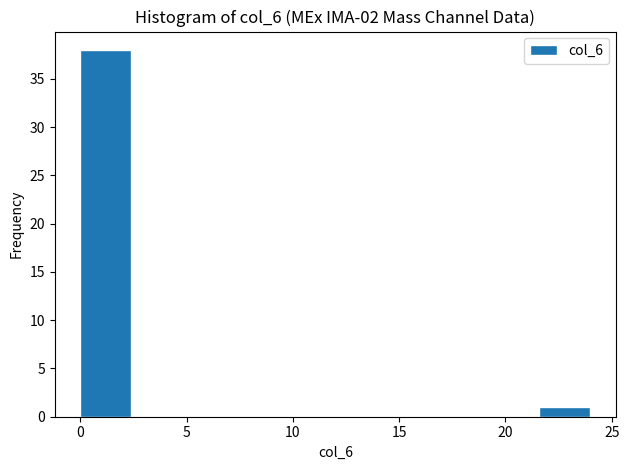

Over which range of the x-axis is the bar tallest?

0.0 to 2.4